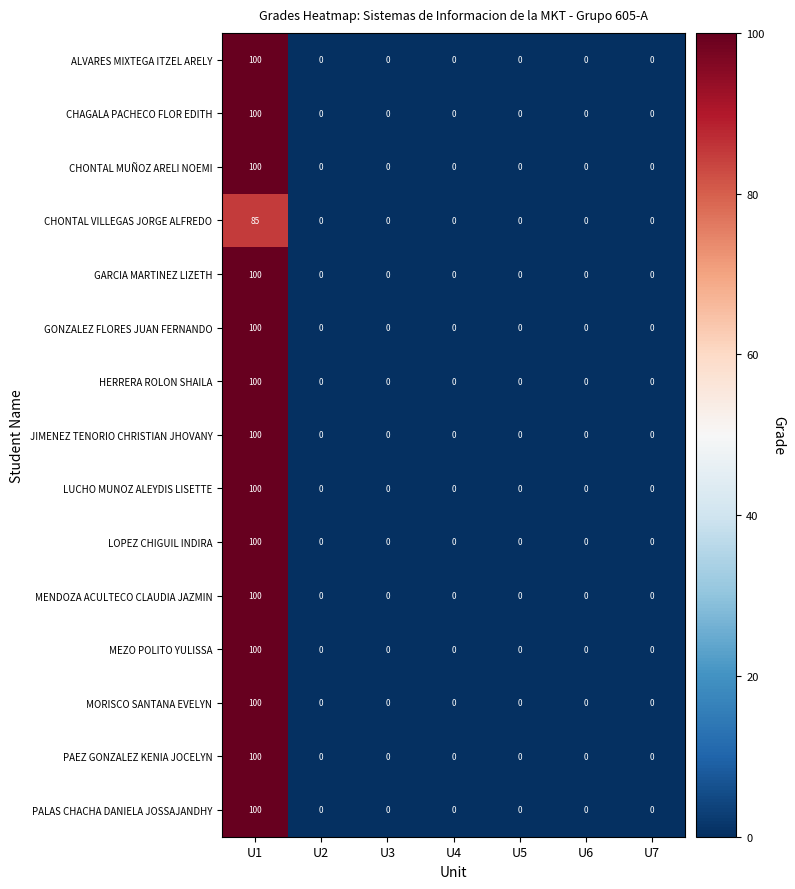

At which category is the sum across all series the highest?

U1